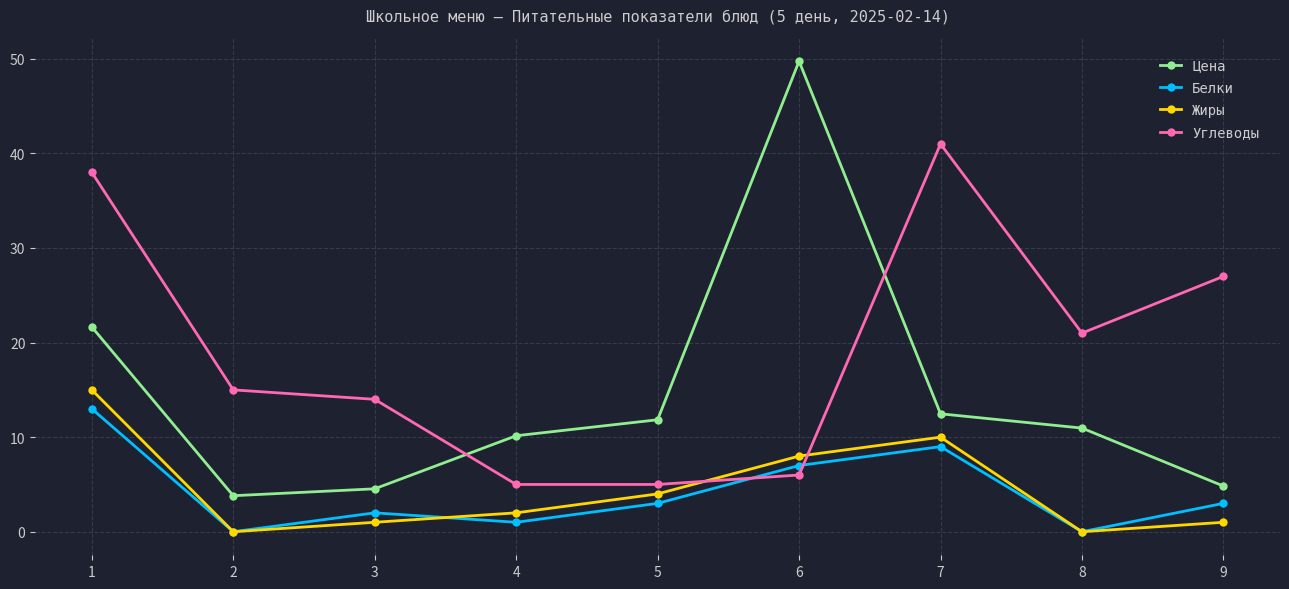

How many interior local valleys does the Цена series have?

1